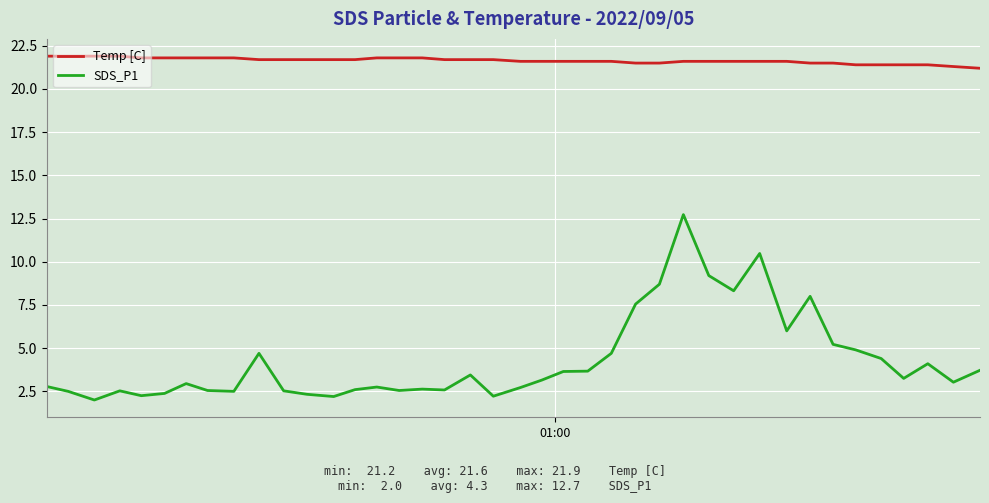

Does the chart display data point markers on the line(s)?

No